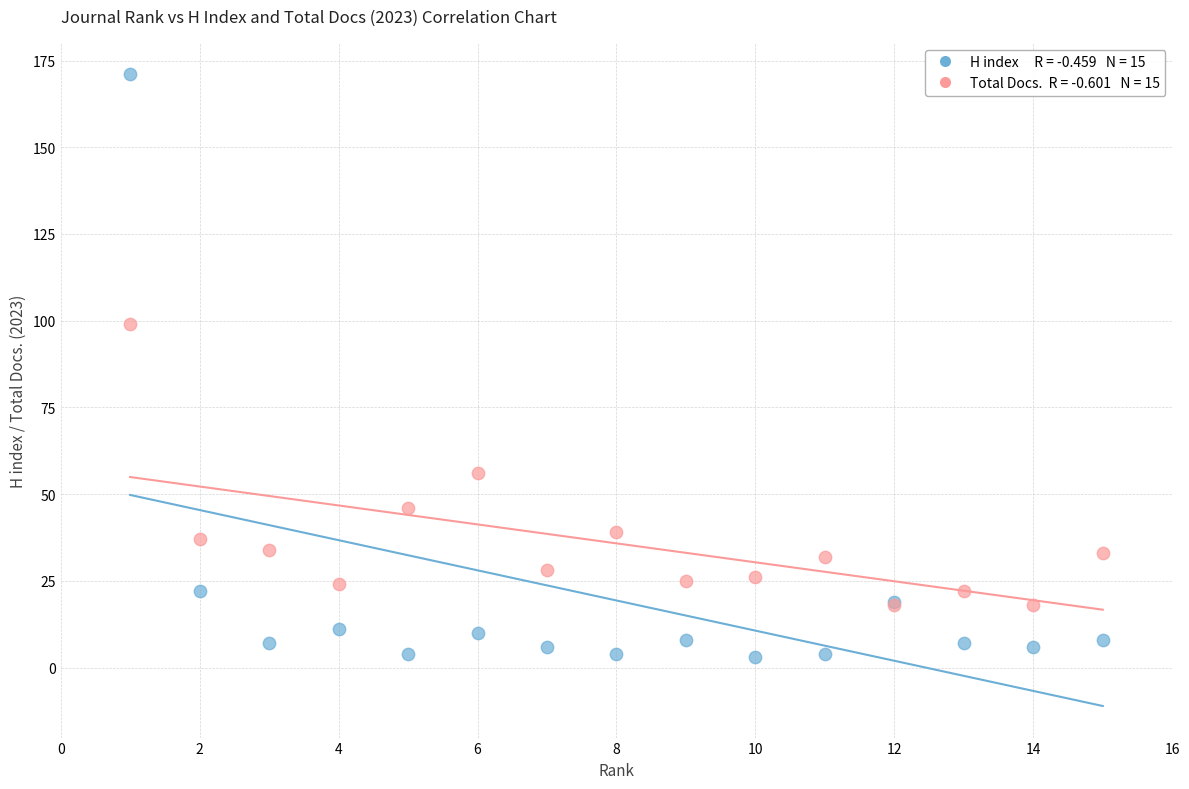

Across all series, what Y value is closest to 87?

99